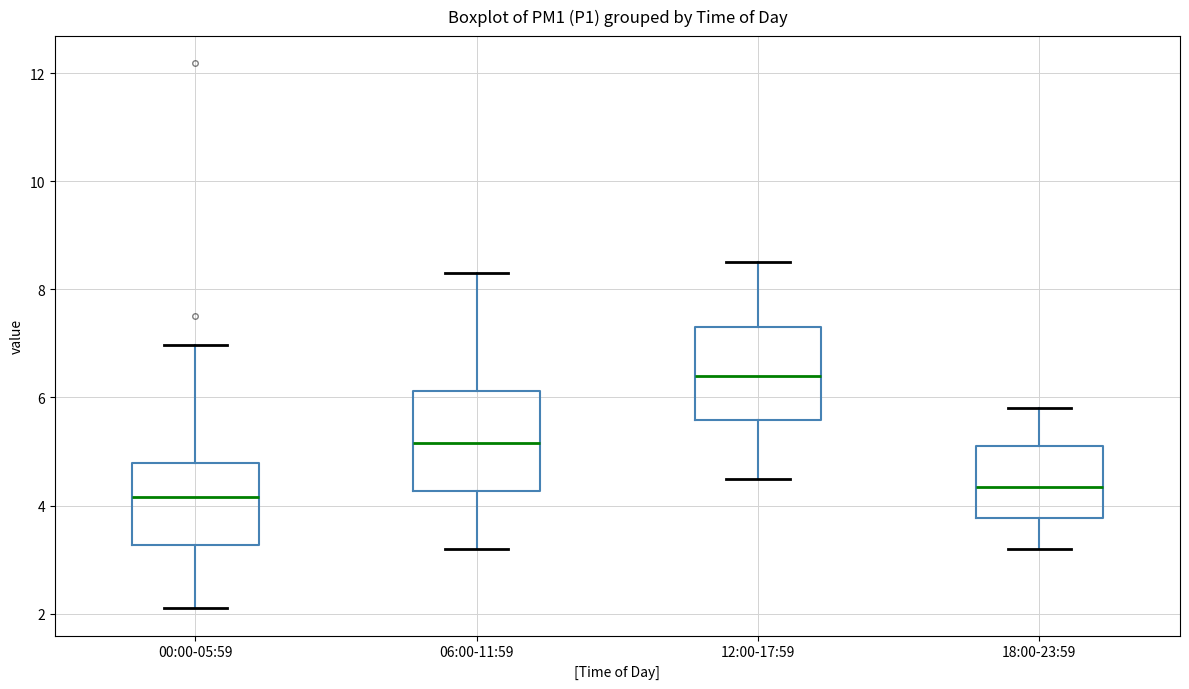

Reading left to right, transcribe this box plot: for each box, give where its median line is, the range the box spans, and where its two whiskers end, as read against the y-axis. The values are not printed on the chart, so give them approximately, as read against the axis.

00:00-05:59: median 4.2, box 3.2 to 4.8, whiskers 2.2 to 7.0
06:00-11:59: median 5.2, box 4.2 to 6.2, whiskers 3.2 to 8.4
12:00-17:59: median 6.4, box 5.6 to 7.4, whiskers 4.6 to 8.6
18:00-23:59: median 4.4, box 3.8 to 5.2, whiskers 3.2 to 5.8